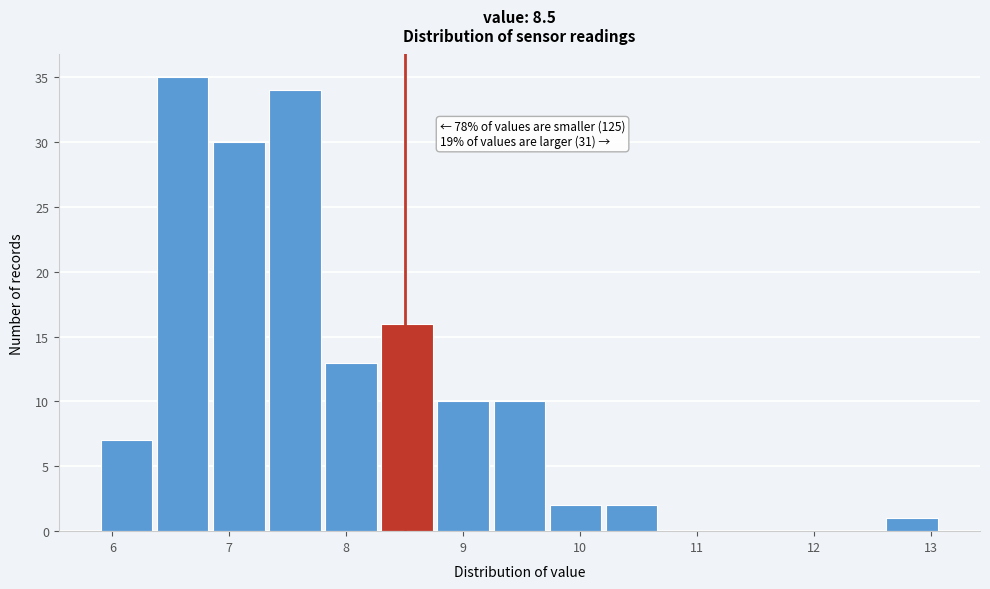

Which range on the x-axis has the tallest bar?

6.38 to 6.86